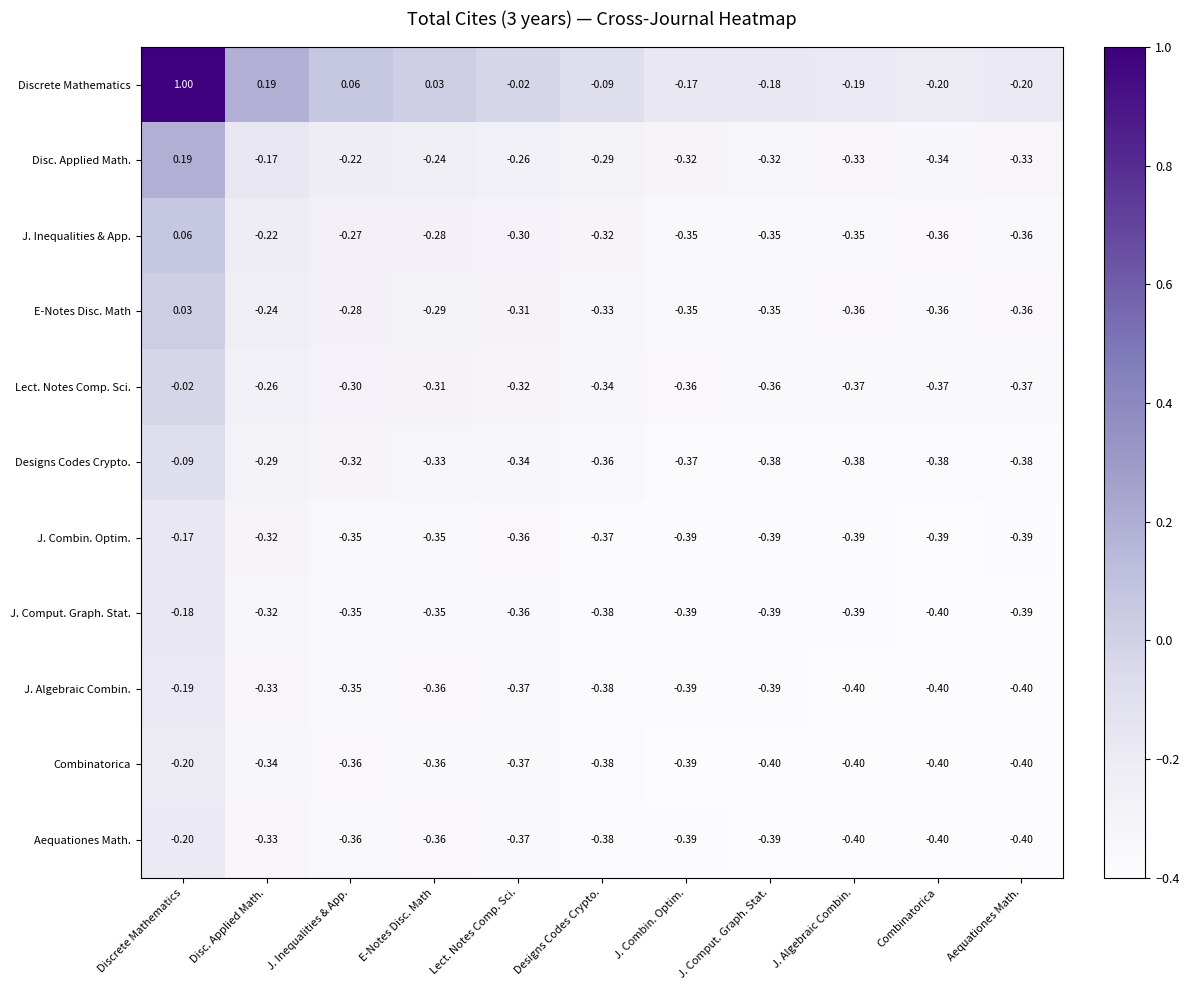

Between Discrete Mathematics and J. Algebraic Combin., which series saw the biggest shift?

Discrete Mathematics